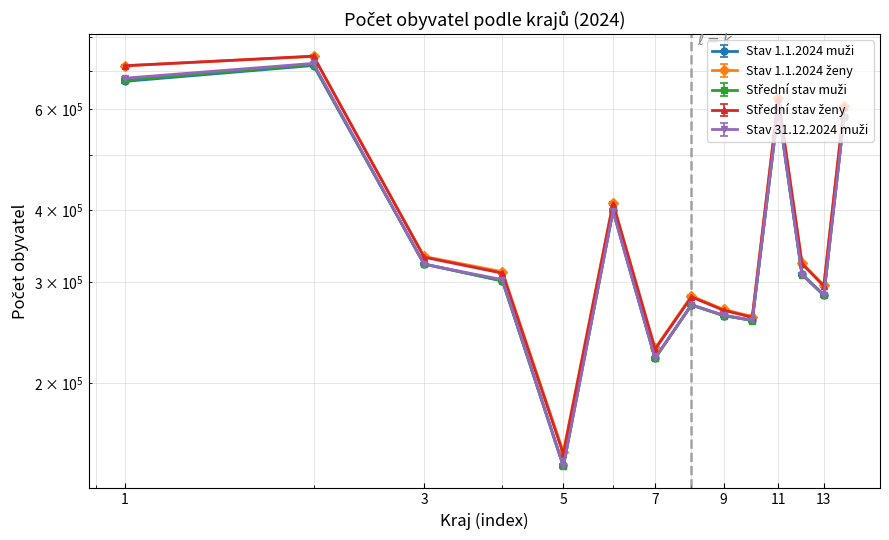

True or false: Stav 1.1.2024 ženy has a value of 66106 at Vysočina.

False